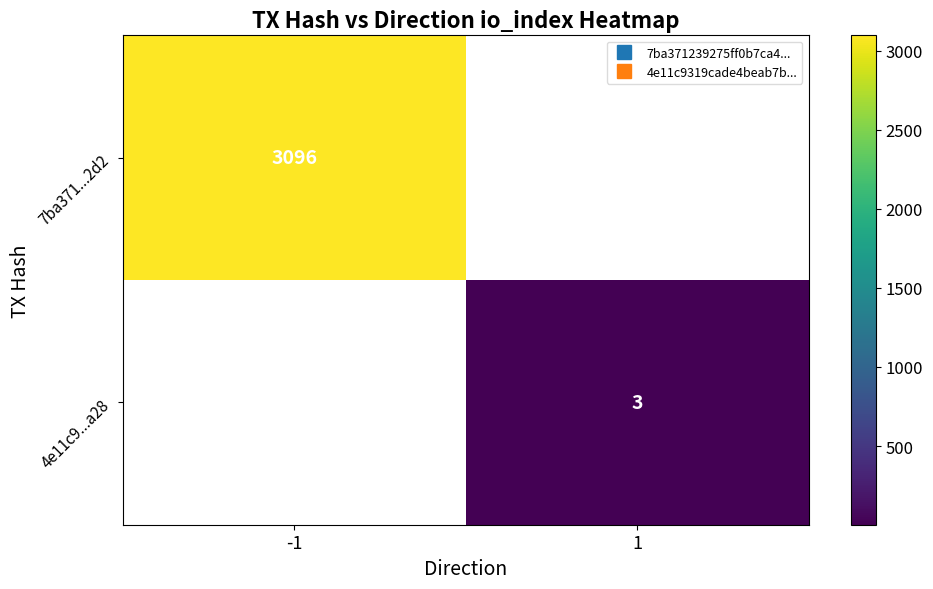

Which category has the highest value across all series?

-1